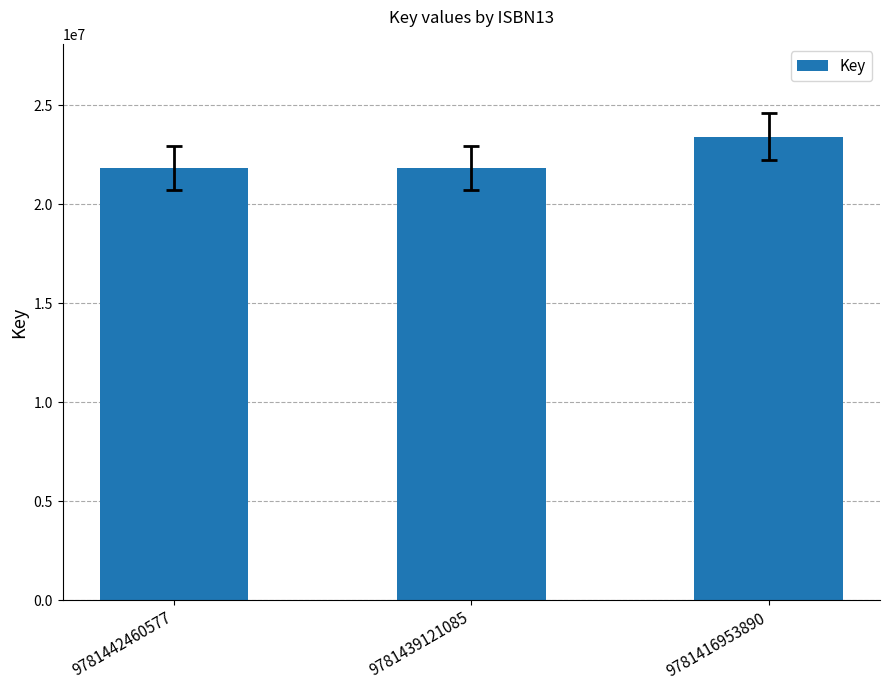

What is the change in value from 9781439121085 to 9781416953890?

+1588414